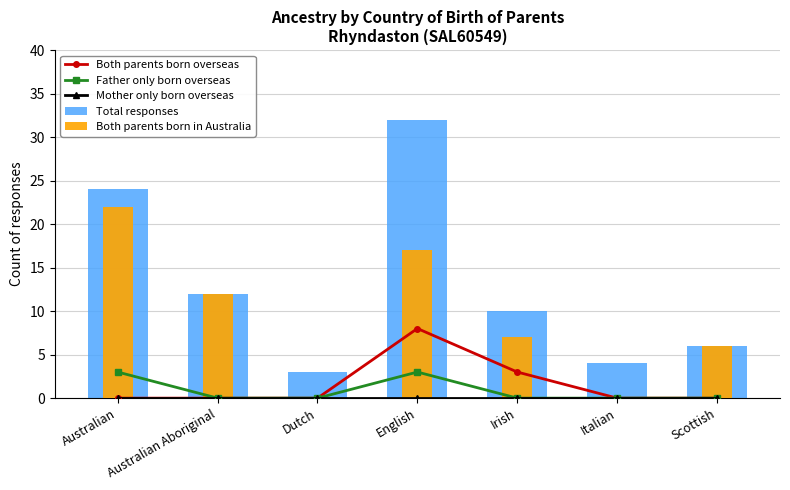

What is the maximum value for Total responses?

32